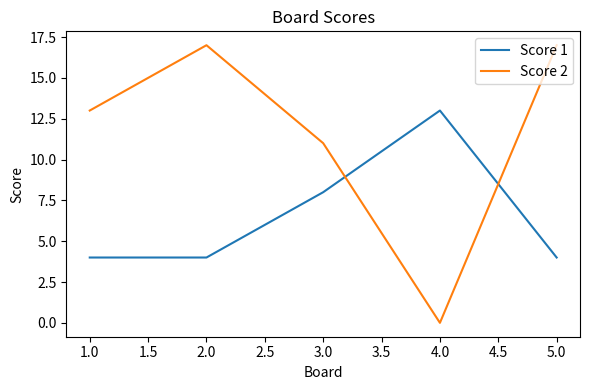

What position from the right is 5.0?

1